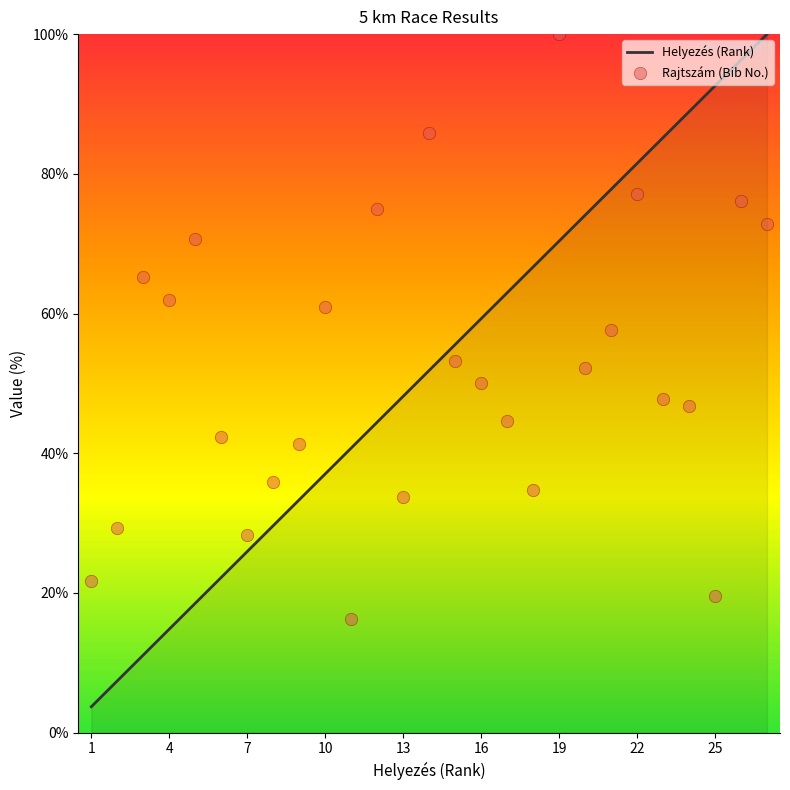

Which series reaches the maximum Y coordinate?

Helyezés (Rank)